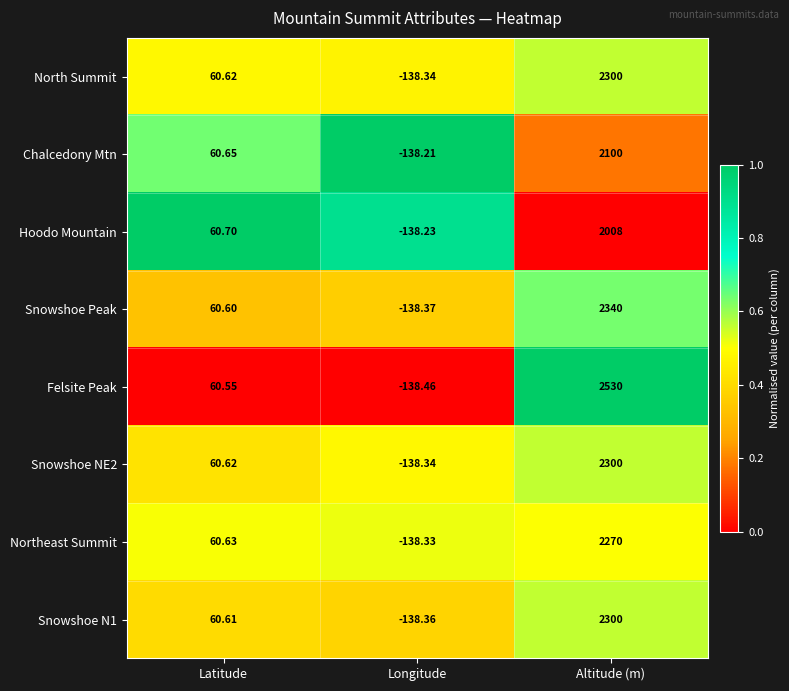

At how many categories does at least one series exceed 0?

2